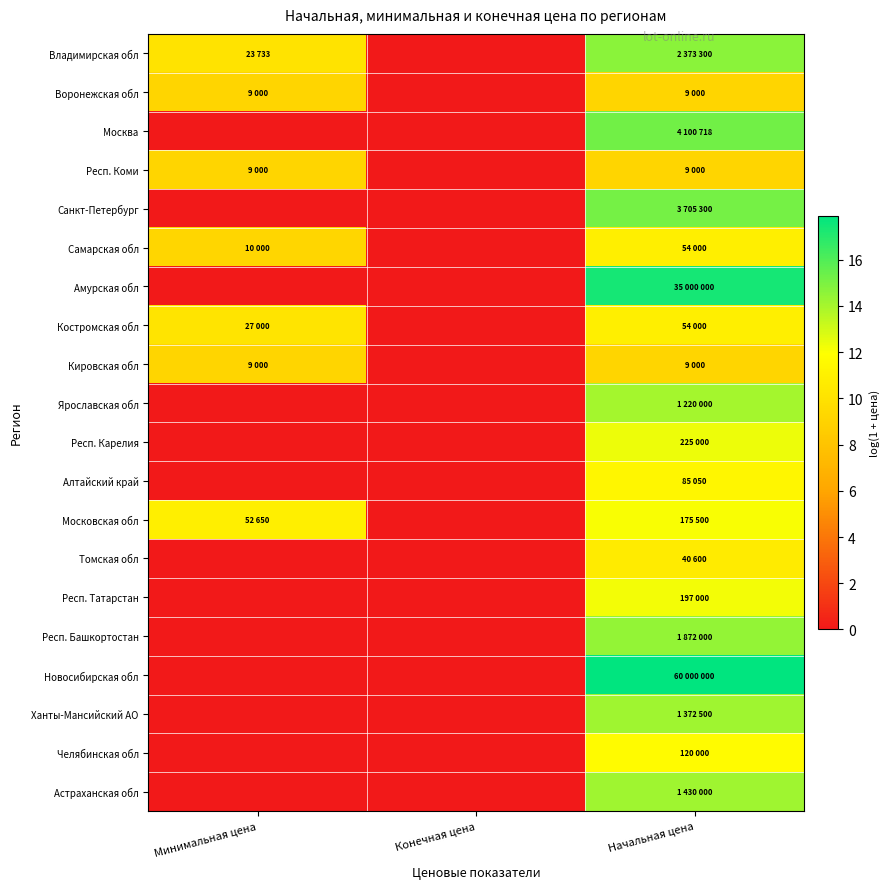

List the series in order of their peak value, lowest first.

Воронежская обл, Респ. Коми, Кировская обл, Томская обл, Самарская обл, Костромская обл, Алтайский край, Челябинская обл, Московская обл, Респ. Татарстан, Респ. Карелия, Ярославская обл, Ханты-Мансийский АО, Астраханская обл, Респ. Башкортостан, Владимирская обл, Санкт-Петербург, Москва, Амурская обл, Новосибирская обл